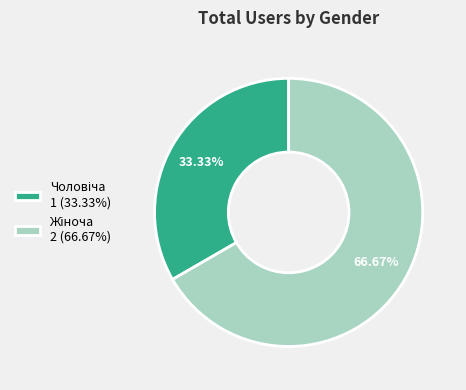

Does any single category account for the majority?

Yes